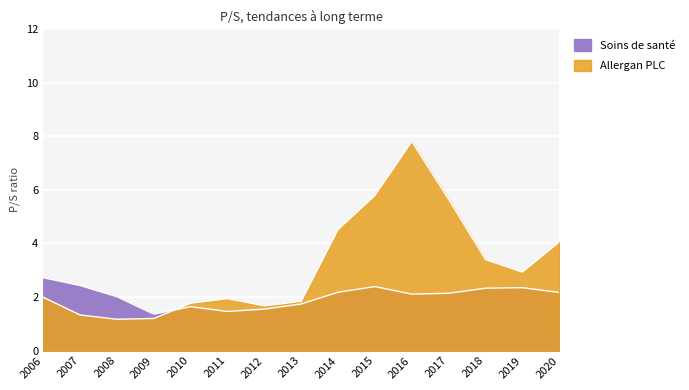

What is the sum of the Soins de santé values at 2017 and 2015?

4.5